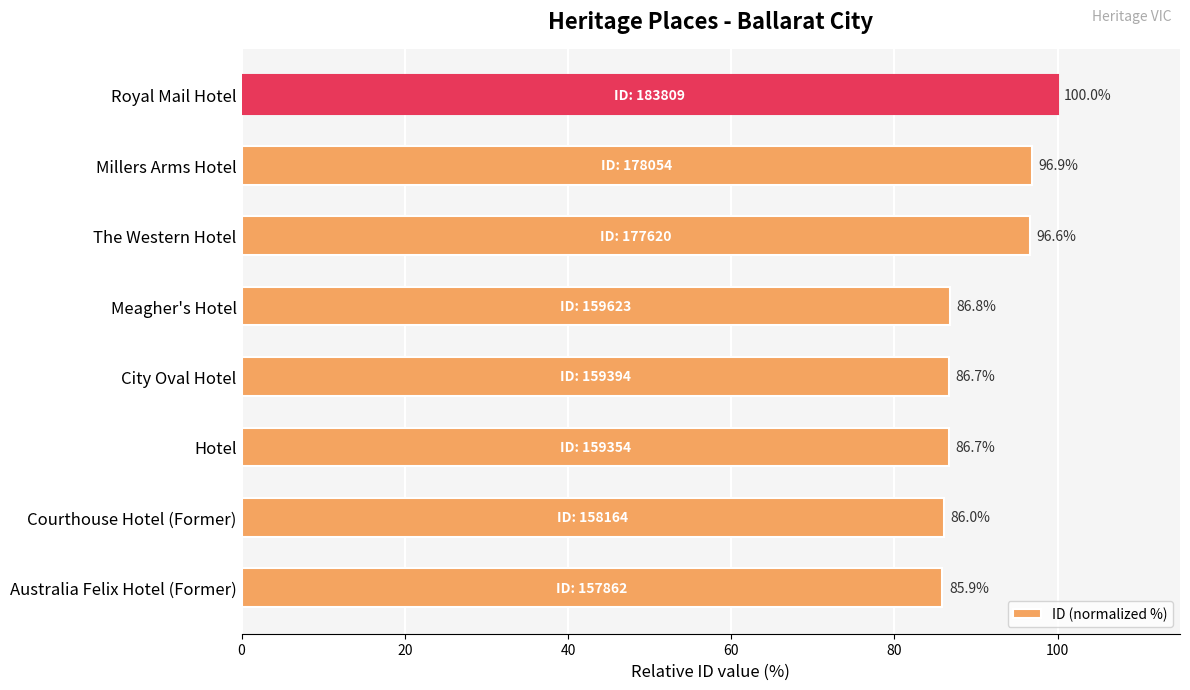

At which label is the value closest to 92?

The Western Hotel